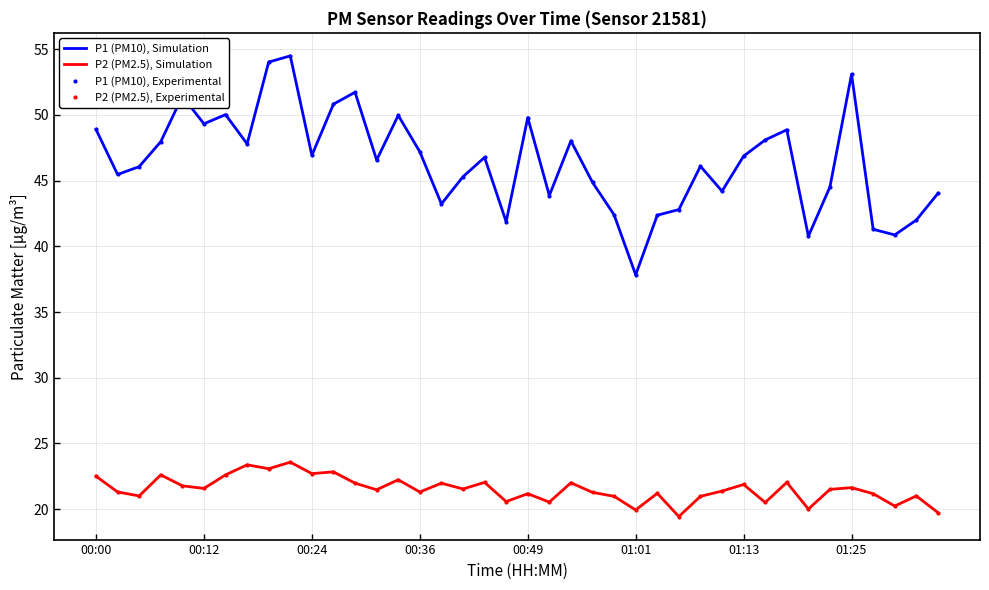

What is the average value of the P2 (PM2.5), Experimental series?

21.5